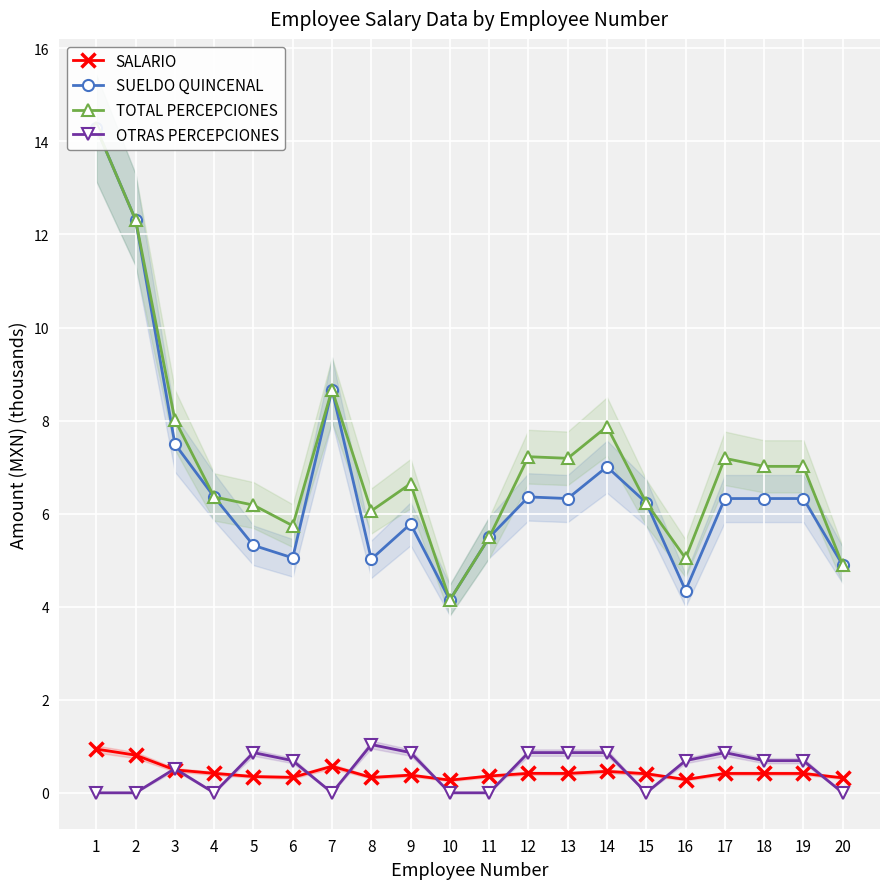

How many data points in SUELDO QUINCENAL are above 6?

12